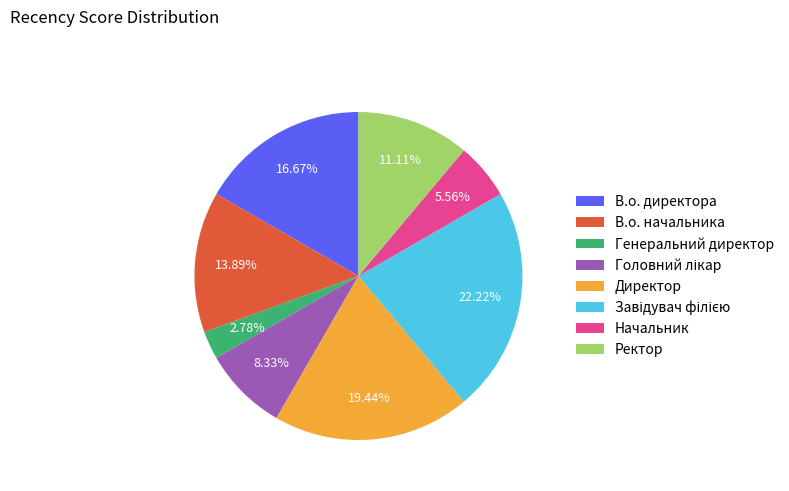

To the nearest percent, what is the difference between the largest and smallest slice percentages?

19%